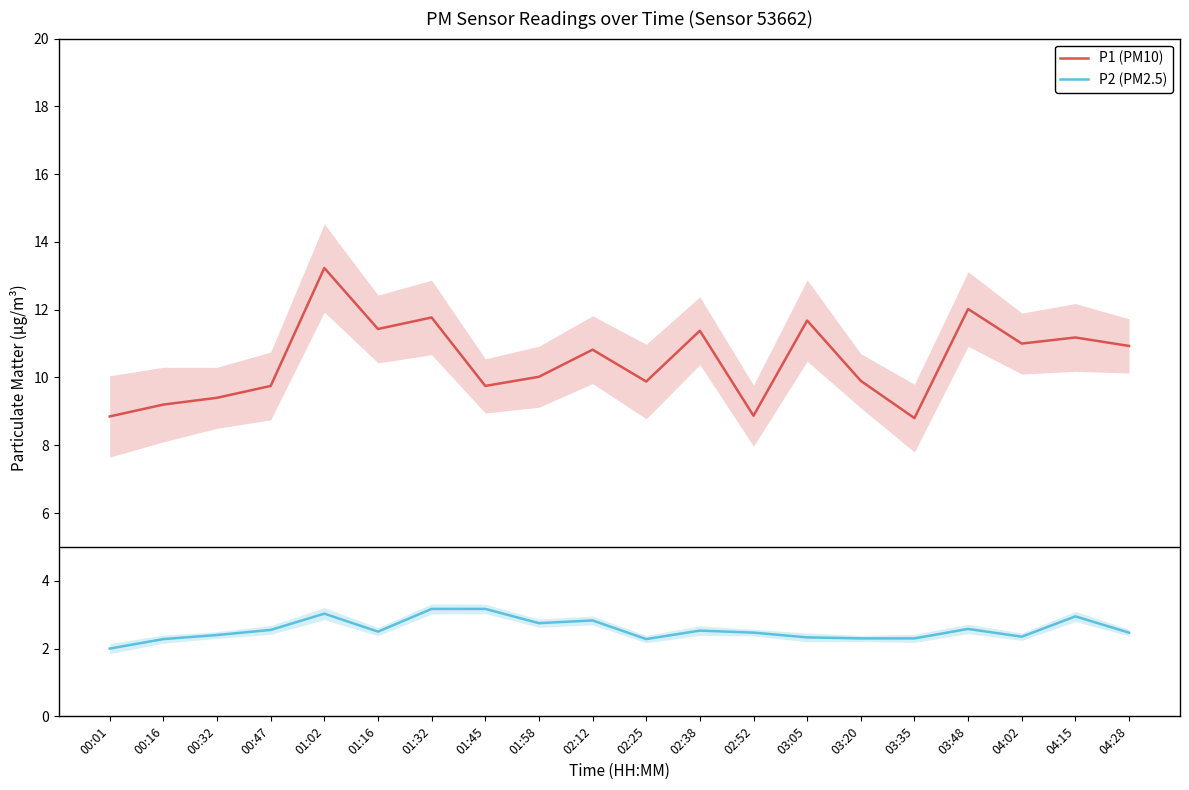

Which series has the largest total across all categories?

P1 (PM10)